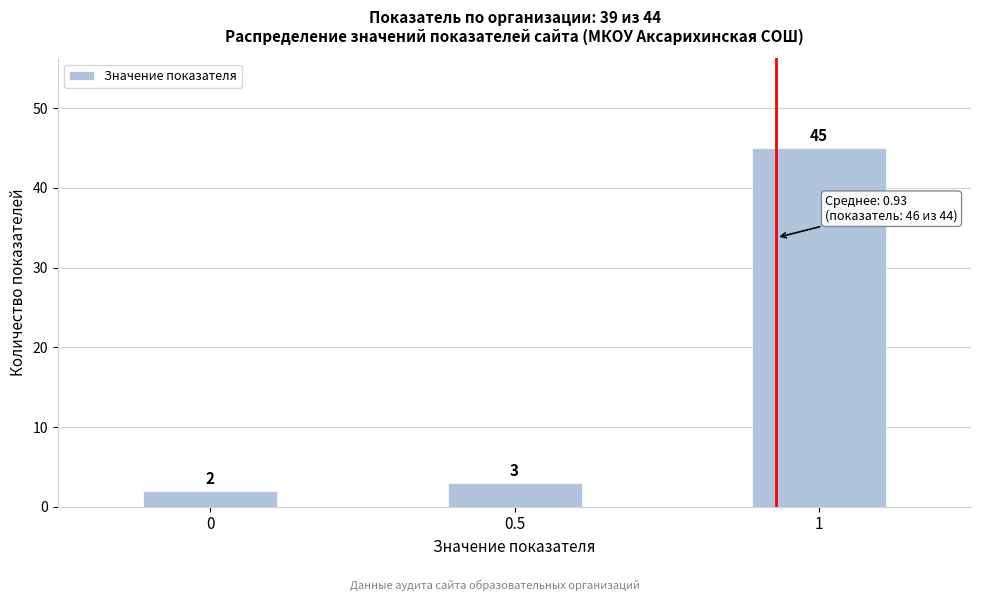

How tall is the bar that spans 0.75 to 1.25 on the x-axis?

45